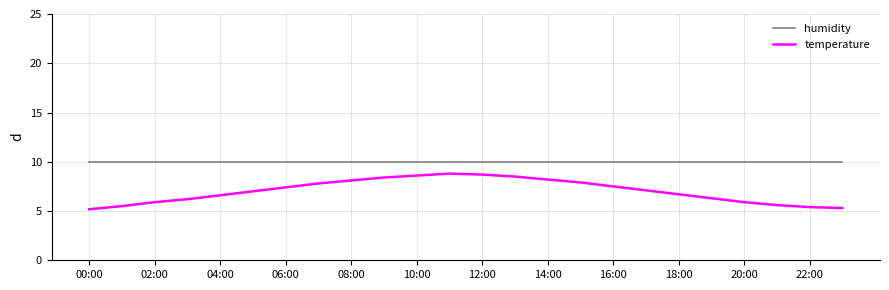

Which series has the largest total across all categories?

humidity